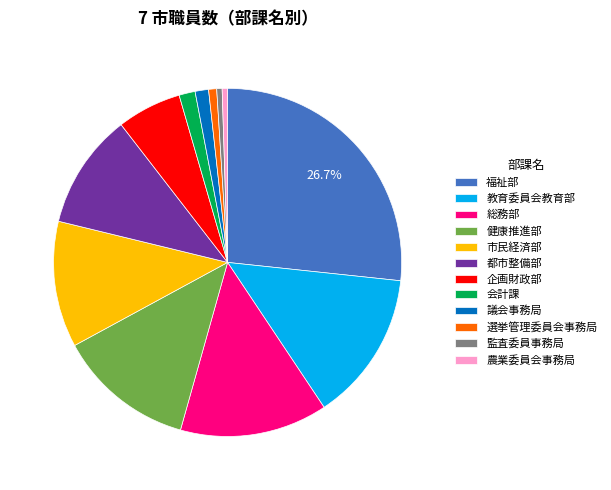

What is the largest slice in the pie chart?

福祉部